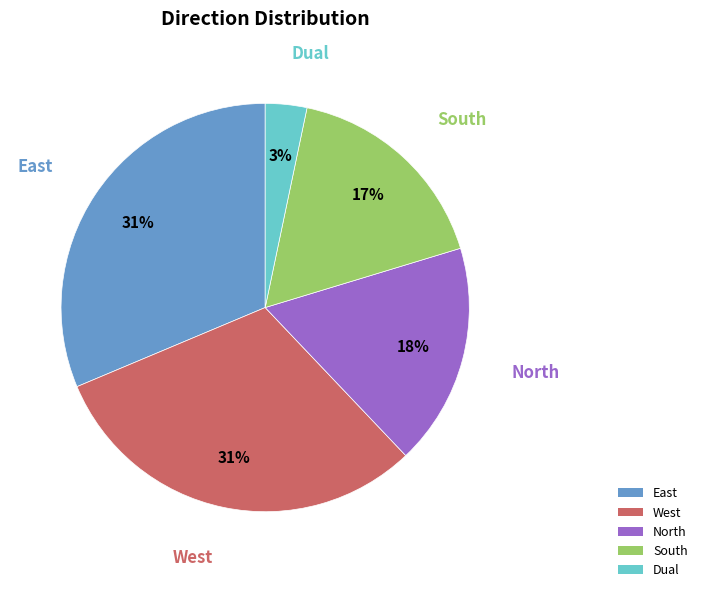

True or false: East accounts for 17% of the total.

False